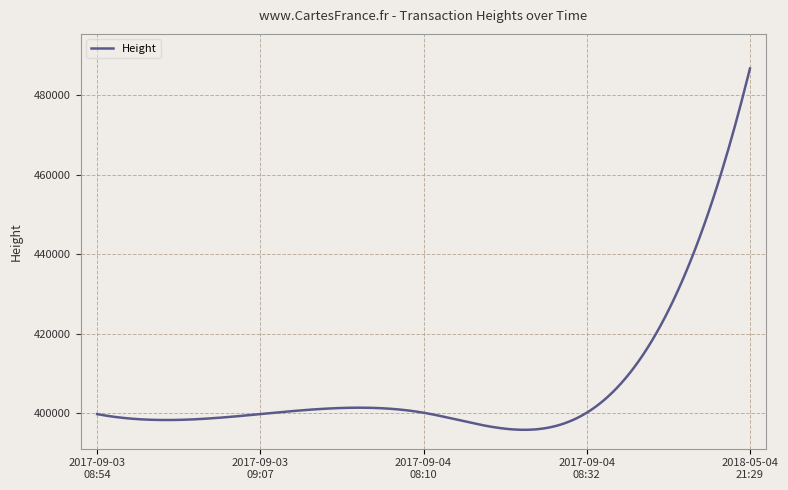

What is the difference between the maximum and minimum values?

91021.4